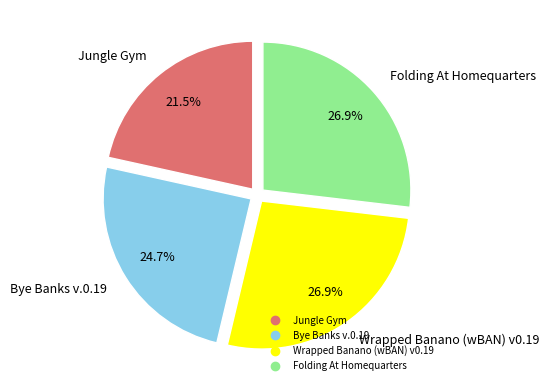

Between Jungle Gym and Folding At Homequarters, which is larger?

Folding At Homequarters